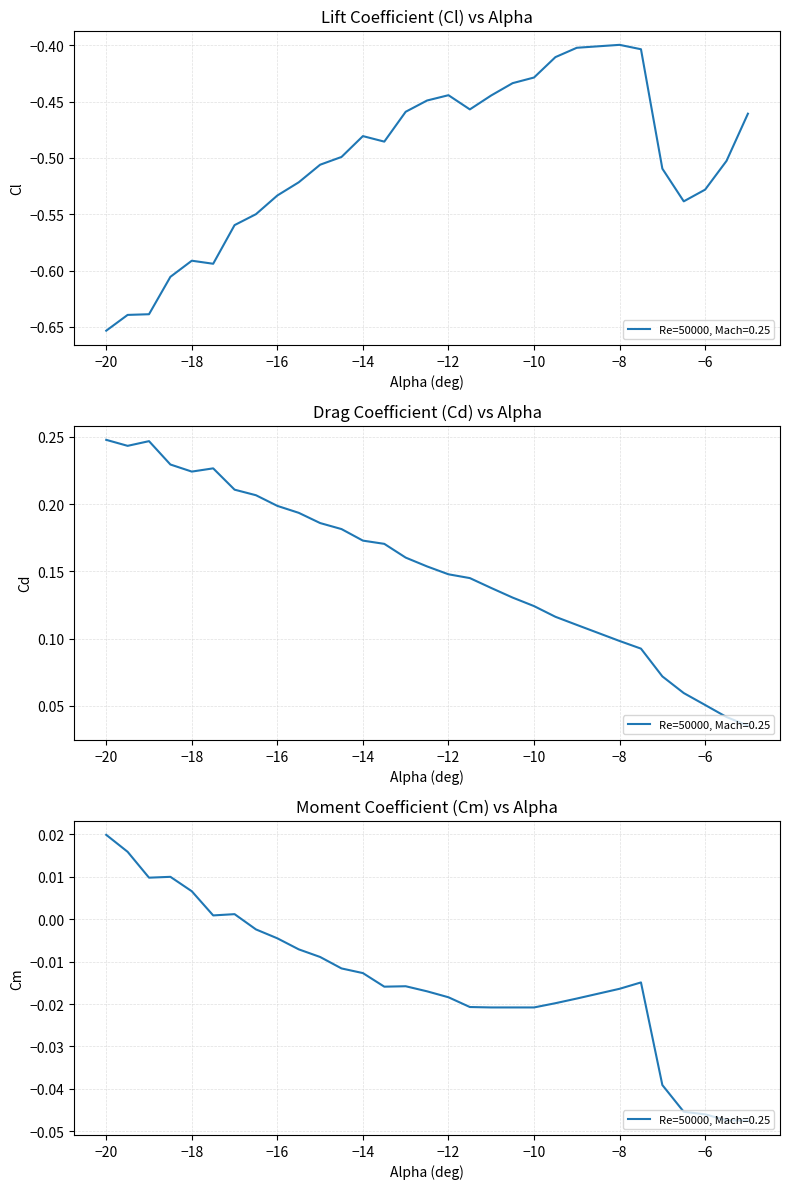

How many interior local valleys does the Cl series have?

4